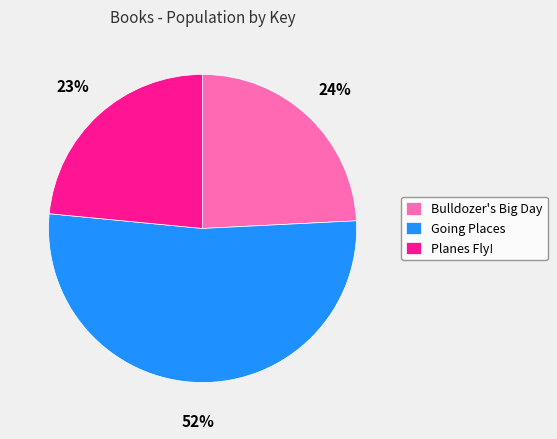

Is the sum of Bulldozer's Big Day and Going Places greater than half?

Yes